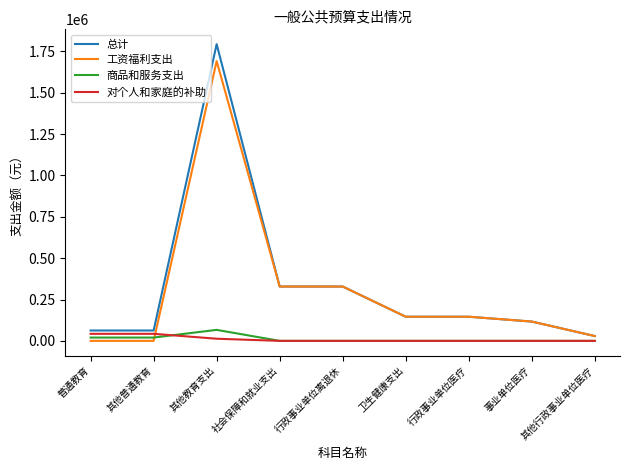

Between which two adjacent categories do 工资福利支出 and 对个人和家庭的补助 first intersect?

其他普通教育 and 其他教育支出